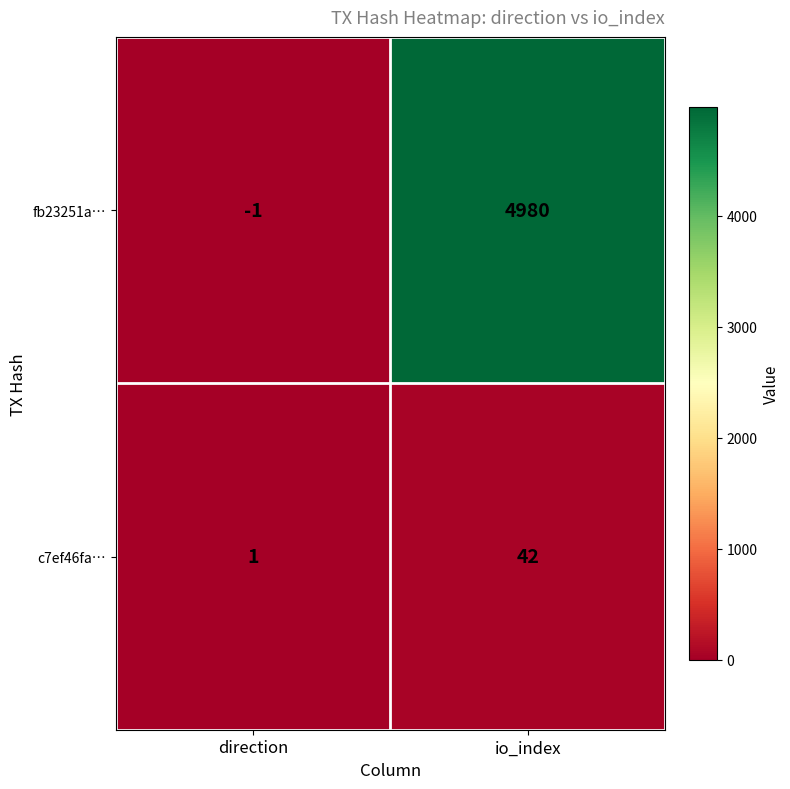

Reading right to left, extract all data points from this chart.

fb23251a…: io_index=4980	direction=-1
c7ef46fa…: io_index=42	direction=1